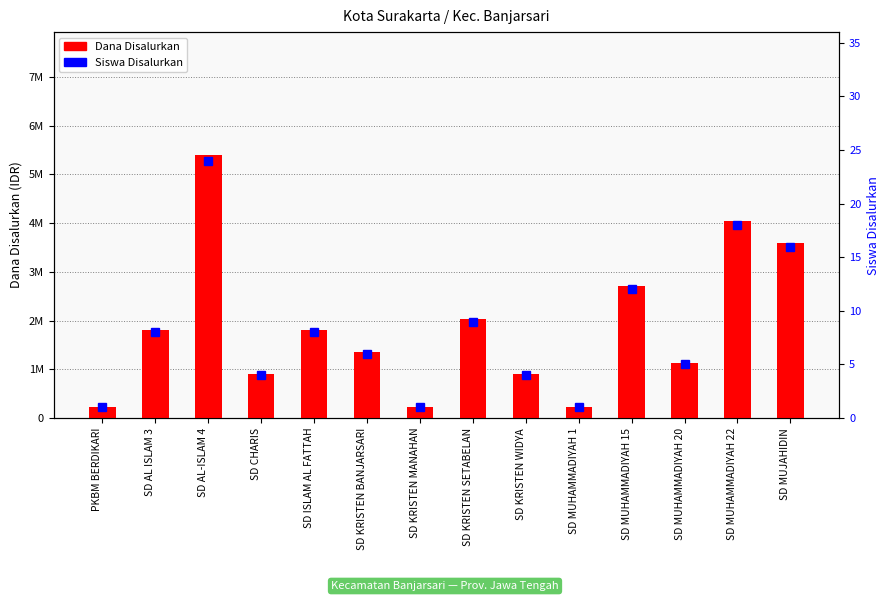

Which series has the widest spread of values?

Dana Disalurkan